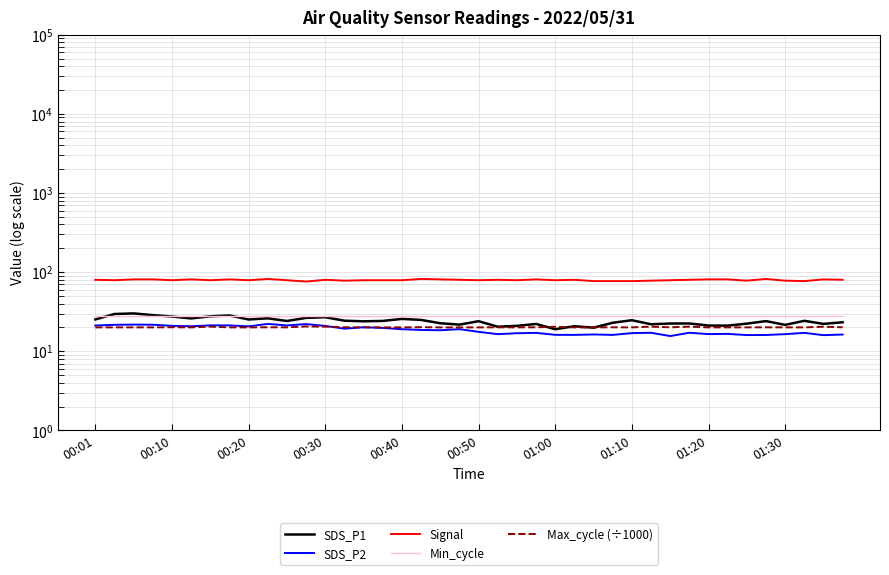

What is the highest value of the SDS_P1 series?

30.1